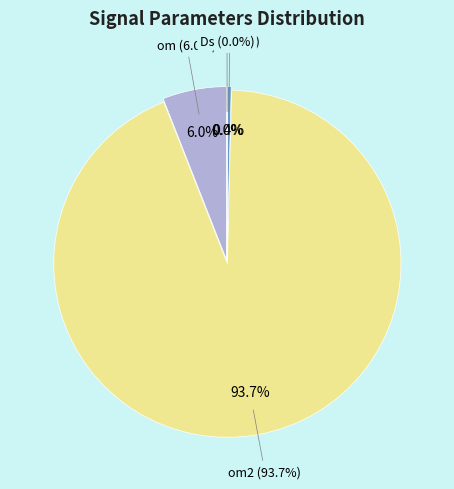

To the nearest percent, what portion does om2 represent?

94%